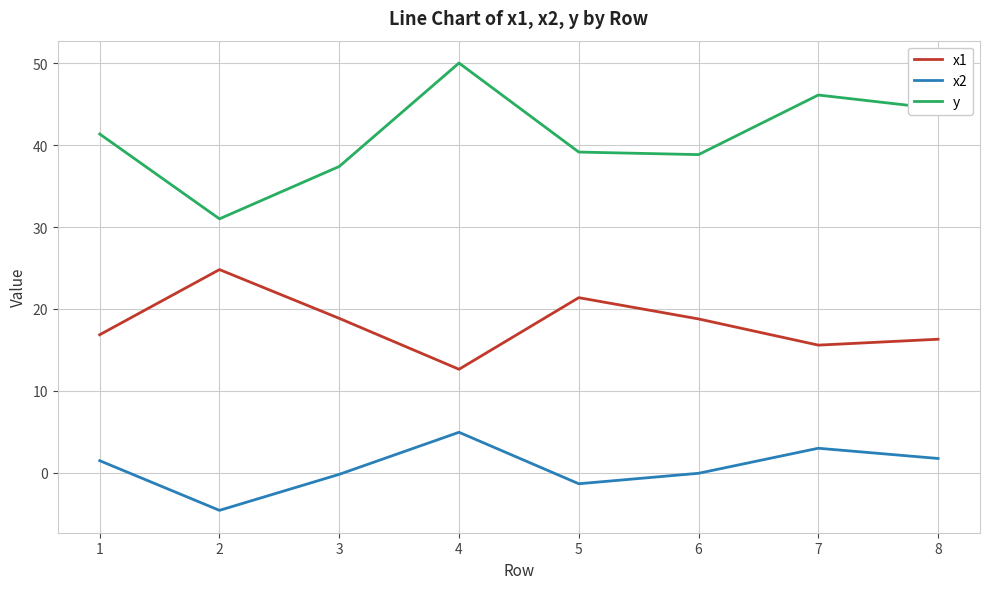

True or false: x2 and x1 intersect in this chart.

False